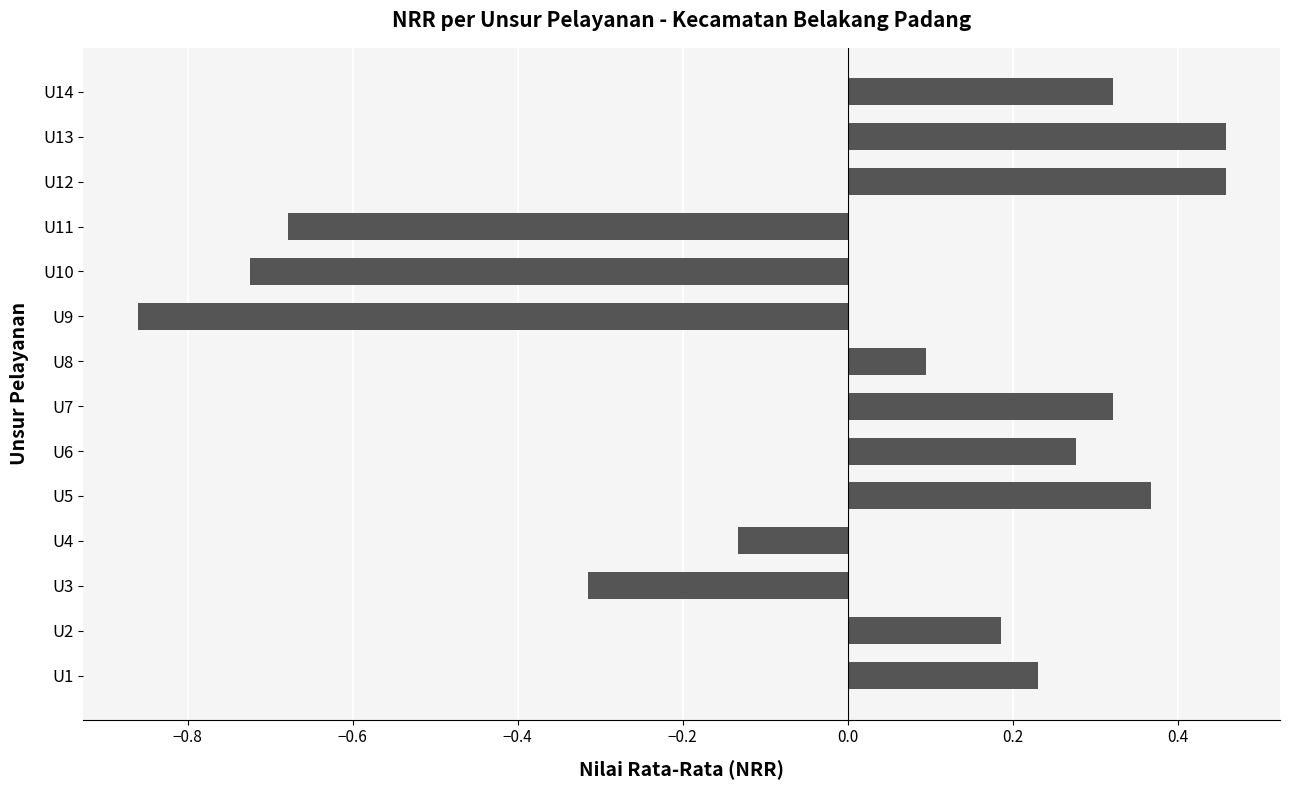

At which category does the chart reach its minimum across all series?

U9